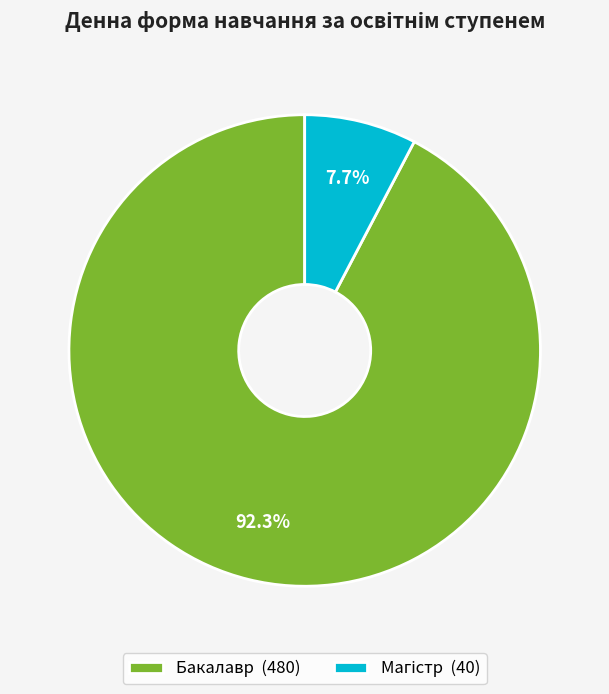

What percentage is NOT represented by Бакалавр (480)?

7.7%